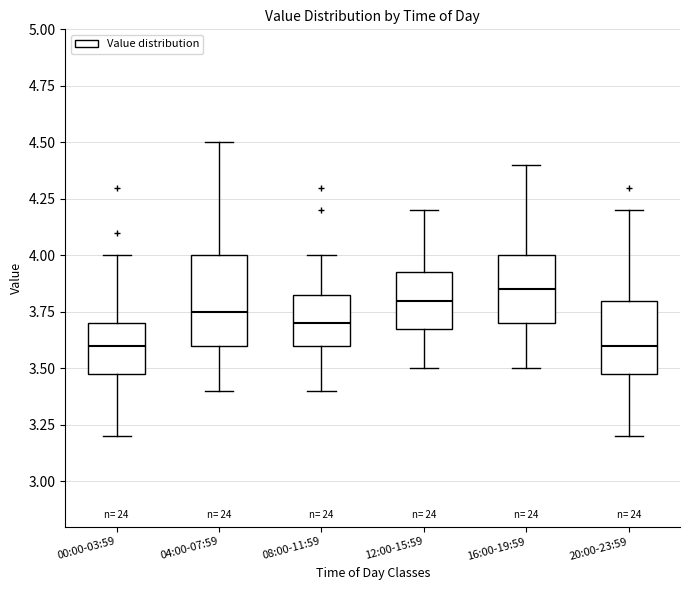

Reading left to right, read every box against the y-axis: the position of its median line, the range the box covers, and the ends of its whiskers. The values are not printed on the chart, so give them approximately, as read against the axis.

00:00-03:59: median 3.60, box 3.50 to 3.70, whiskers 3.20 to 4.00
04:00-07:59: median 3.75, box 3.60 to 4.00, whiskers 3.40 to 4.50
08:00-11:59: median 3.70, box 3.60 to 3.85, whiskers 3.40 to 4.00
12:00-15:59: median 3.80, box 3.70 to 3.95, whiskers 3.50 to 4.20
16:00-19:59: median 3.85, box 3.70 to 4.00, whiskers 3.50 to 4.40
20:00-23:59: median 3.60, box 3.50 to 3.80, whiskers 3.20 to 4.20